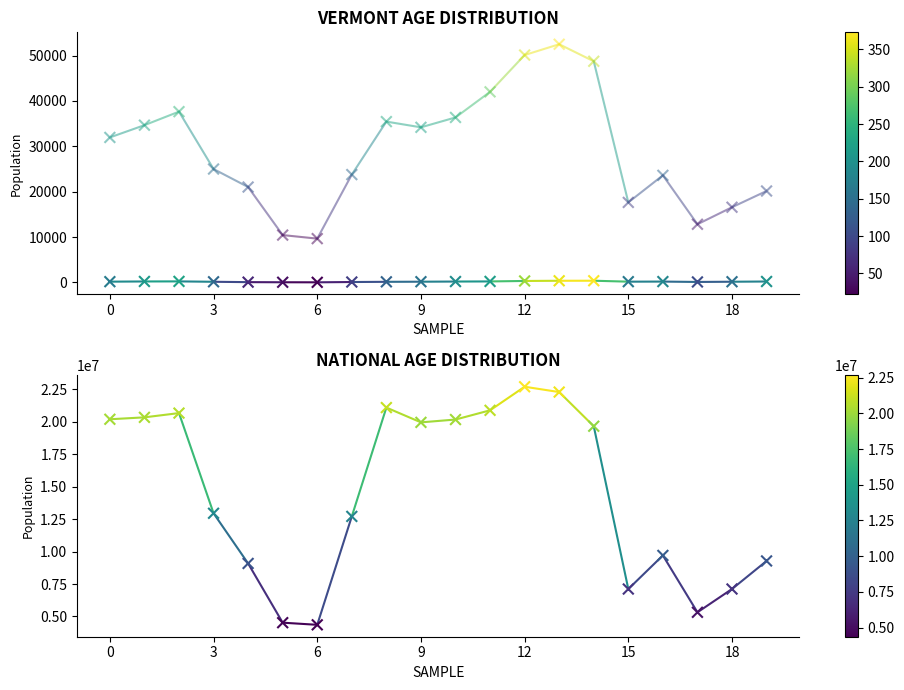

Which series has the largest total across all categories?

National